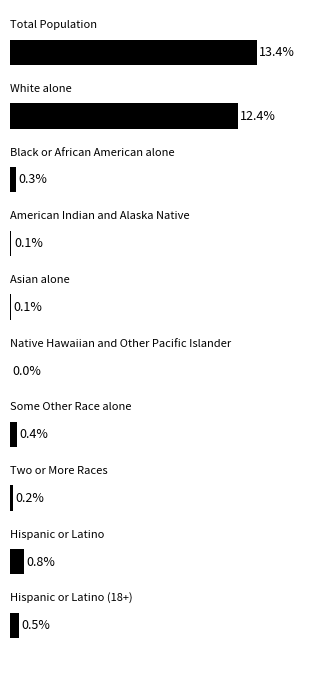

Are the bars horizontal?

Yes